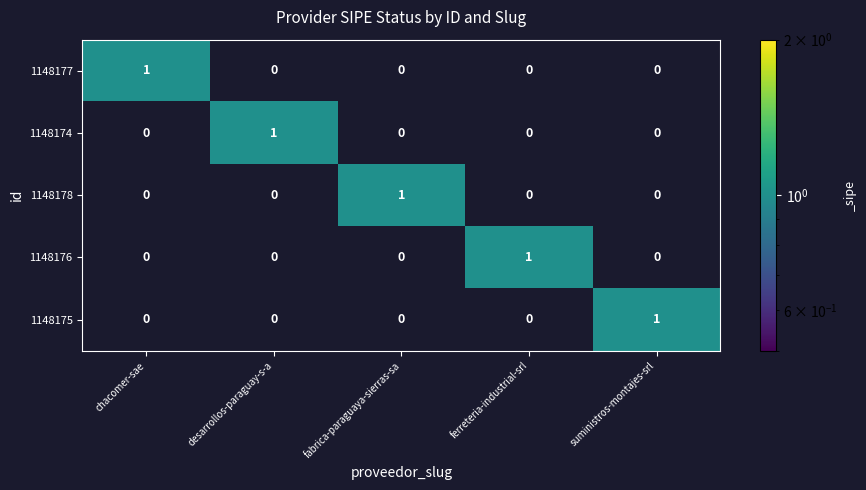

Which category has the highest value in the 1148175 series?

suministros-montajes-srl